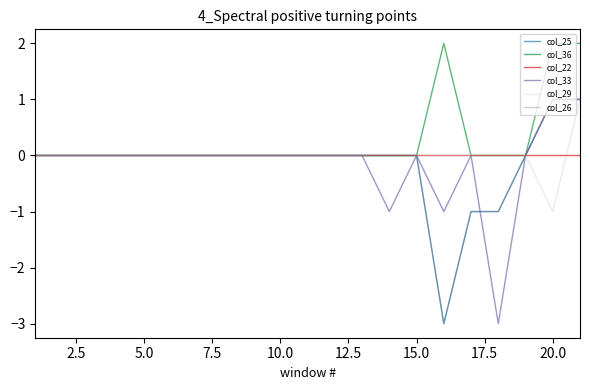

Where does the col_25 series first go above 0?

20.0